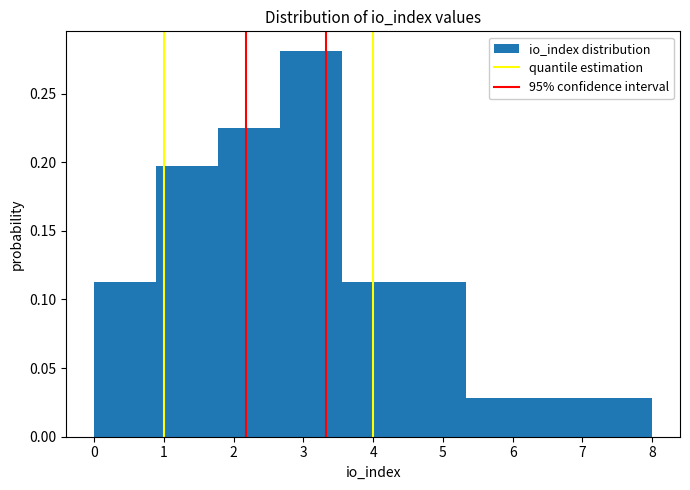

Reading left to right, transcribe this chart: for each bar, give the range it covers on the x-axis and its height. Neither the bar edges nor the heights are printed on the chart, so give them approximately, as read against the axes.

0.0 to 0.9: 0.115
0.9 to 1.8: 0.195
1.8 to 2.7: 0.225
2.7 to 3.6: 0.280
3.6 to 4.4: 0.115
4.4 to 5.3: 0.115
5.3 to 6.2: 0.030
6.2 to 7.1: 0.030
7.1 to 8.0: 0.030